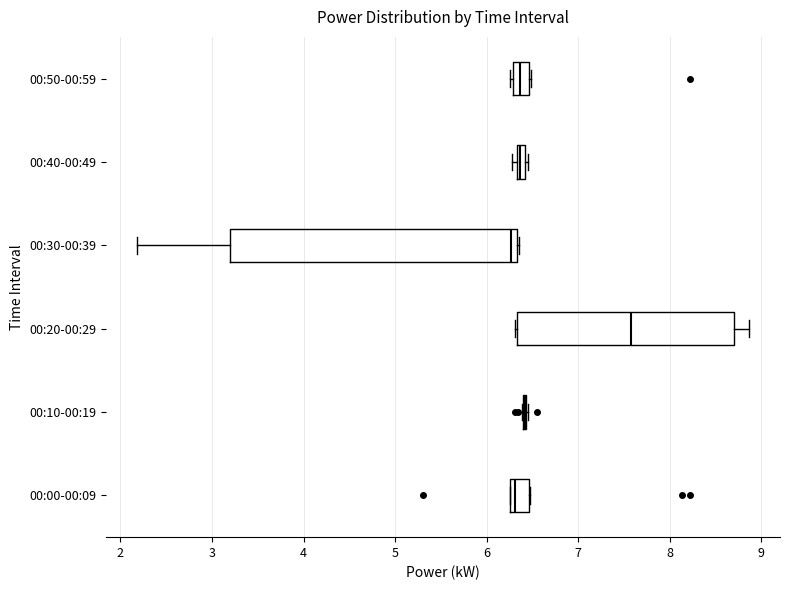

Comparing the boxes themselves (not the whiskers), which one is the widest?

00:30-00:39